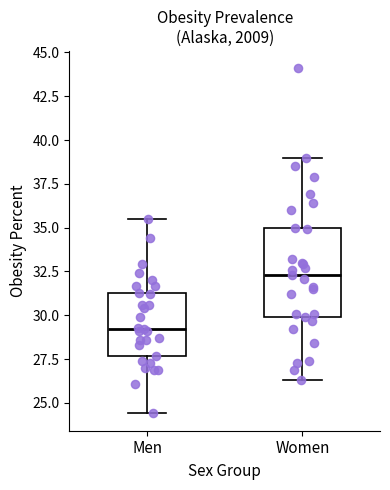

Comparing the boxes themselves (not the whiskers), which one is the tallest?

Women